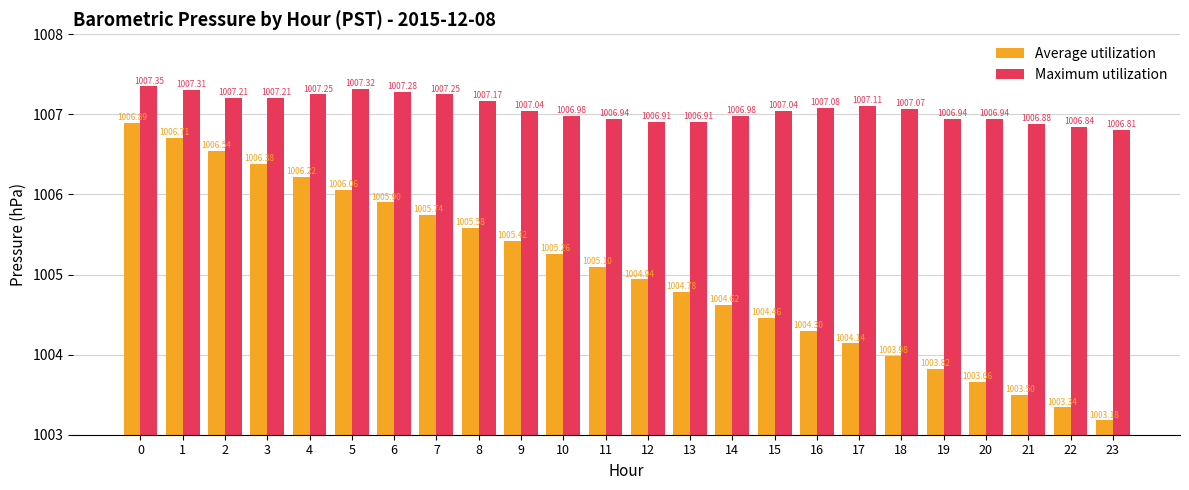

Which series has the largest total across all categories?

Maximum utilization